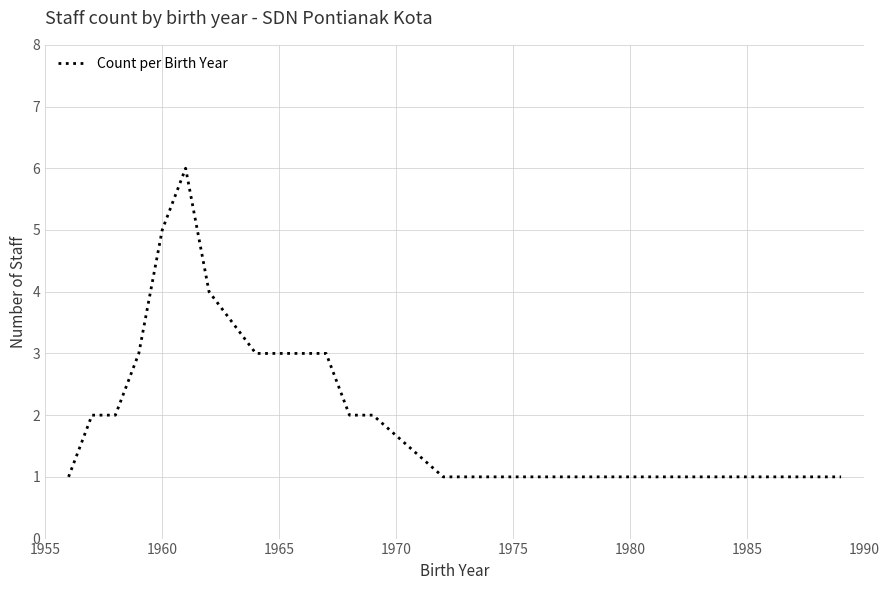

What is the maximum value shown in the chart?

6